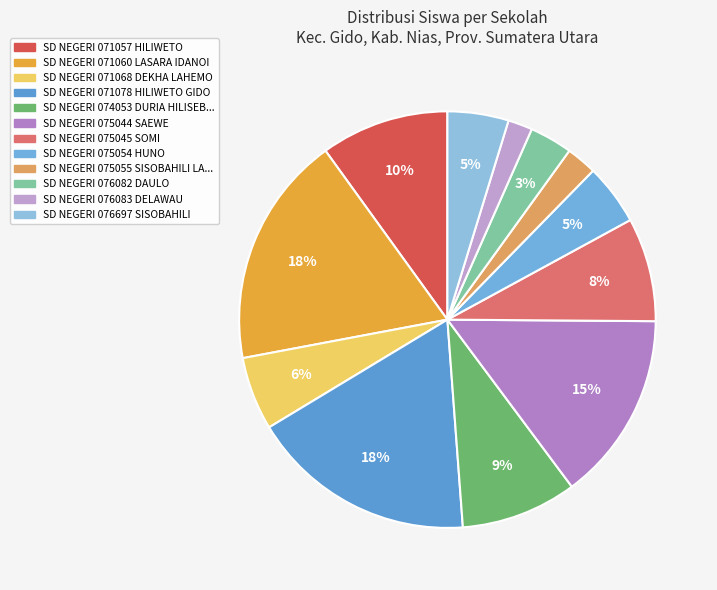

How many segments does this pie chart have?

12